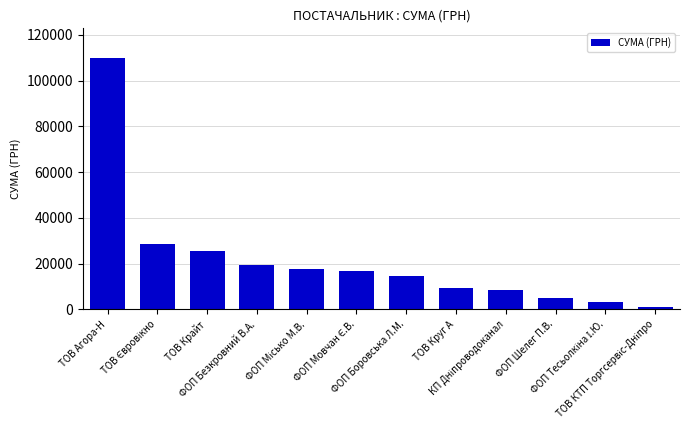

Does the chart contain stacked bars?

No